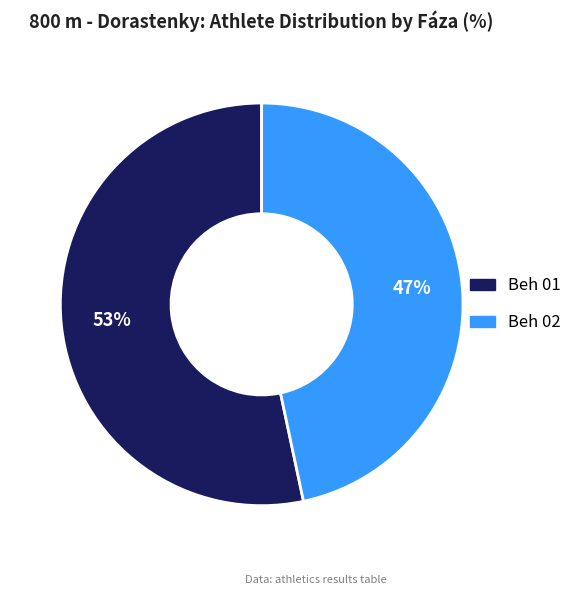

True or false: Beh 01 accounts for 67% of the total.

False